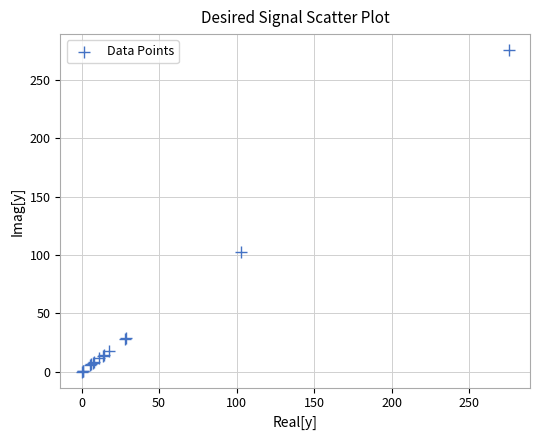

What Y value in the scatter plot is closest to 137?

102.8